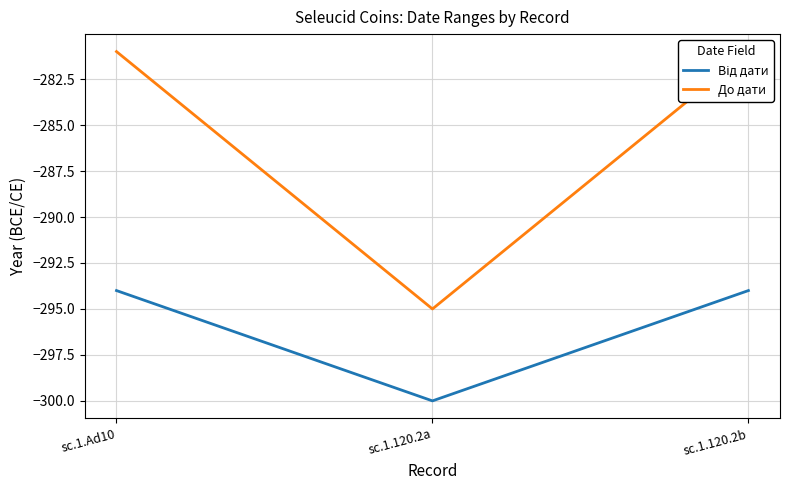

At sc.1.120.2b, list the series in order from smallest to largest.

Від дати, До дати